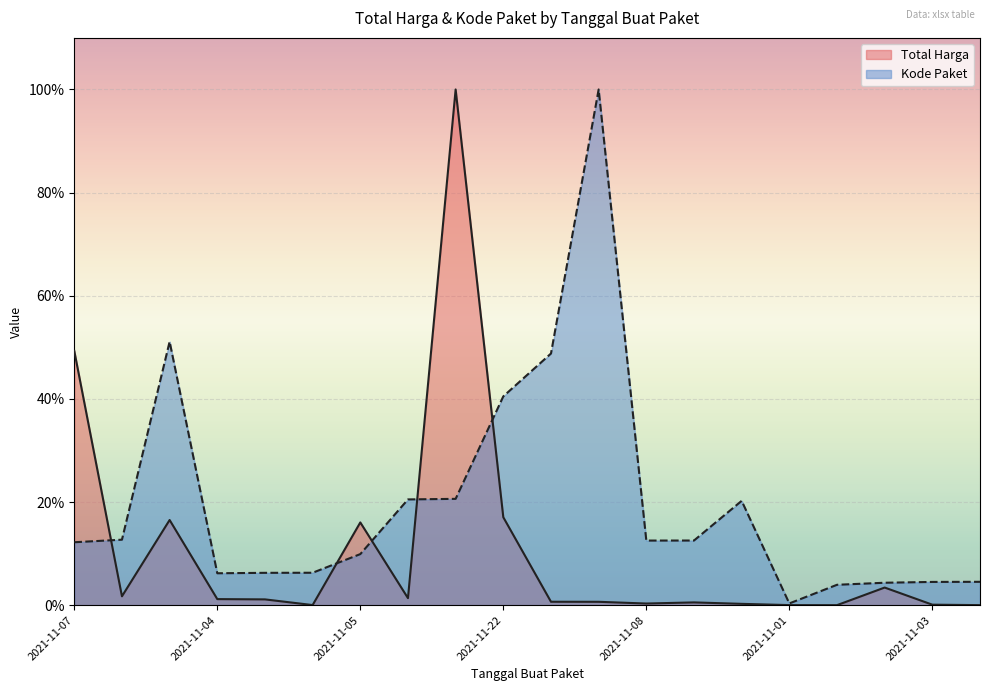

How many times do Total Harga and Kode Paket cross each other?

5